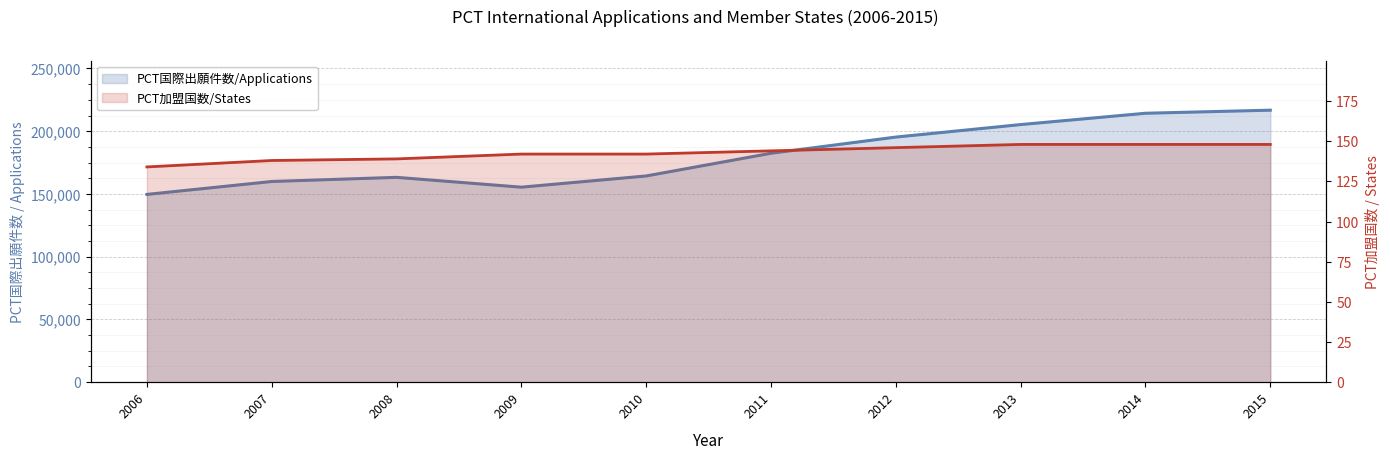

What is the maximum value shown in the chart?

216770